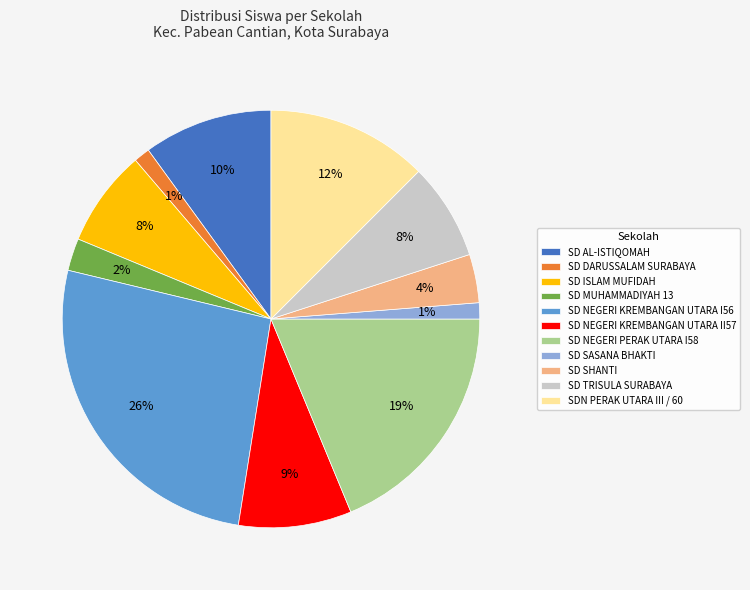

Do SDN PERAK UTARA III / 60 and SD SHANTI together represent more than half of the pie?

No